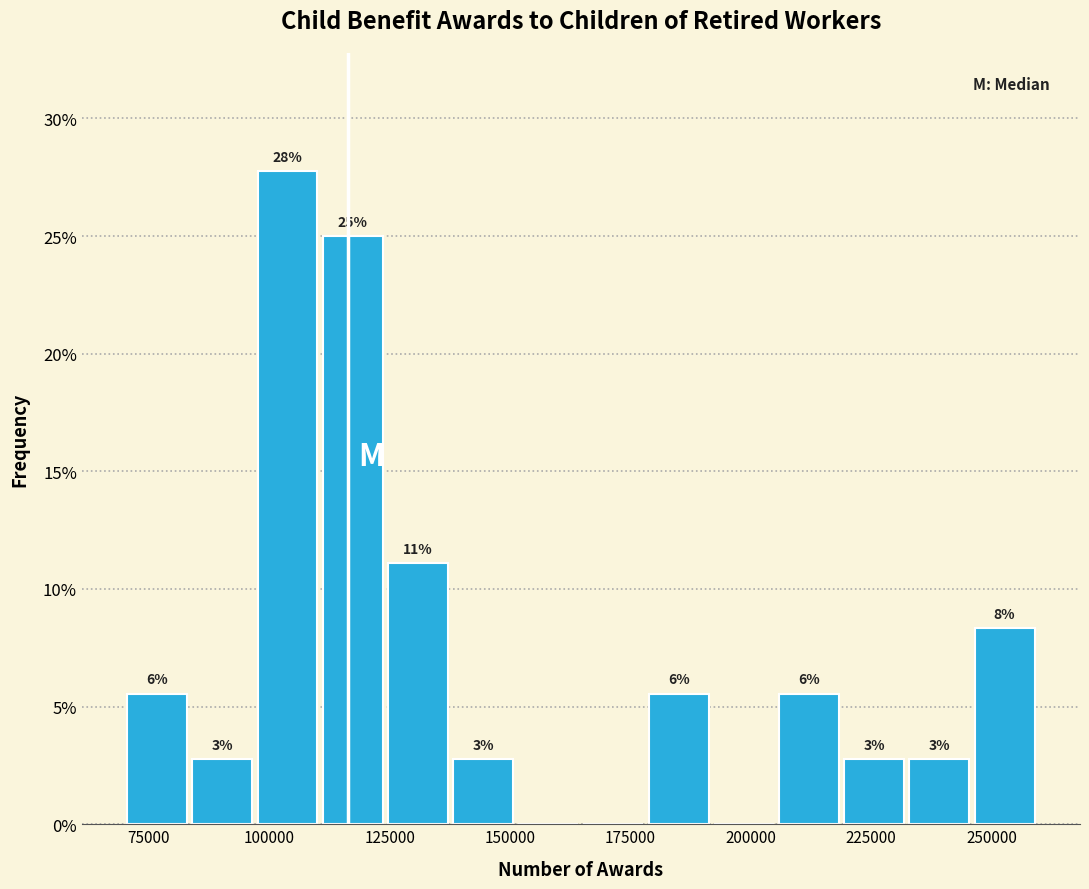

Read against the x-axis, roughly where is the centre of the tallest bar?

105000